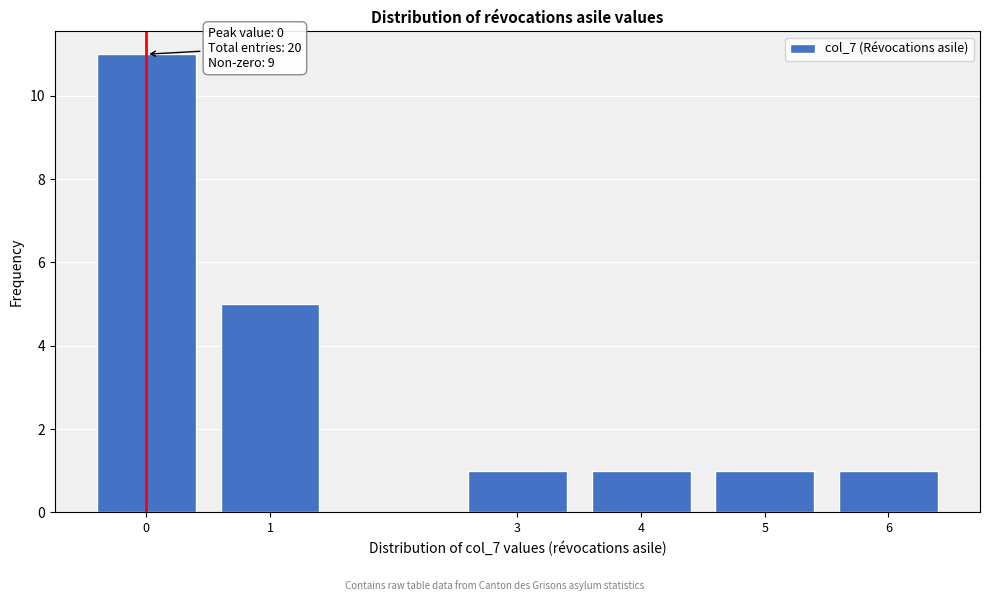

Reading left to right, transcribe all the data shown in this chart.

11	5	1	1	1	1